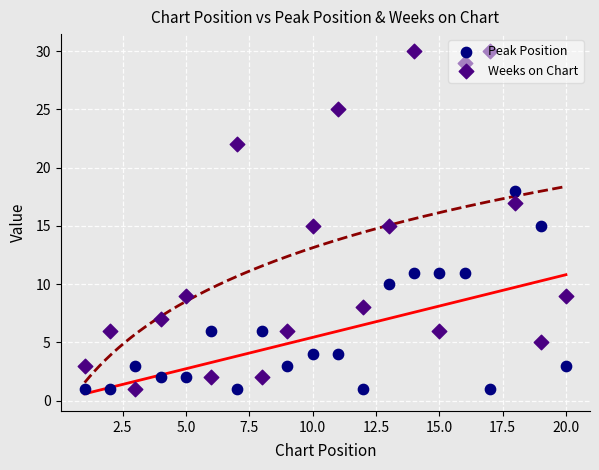

What is the total value across all series at 10.0?

19